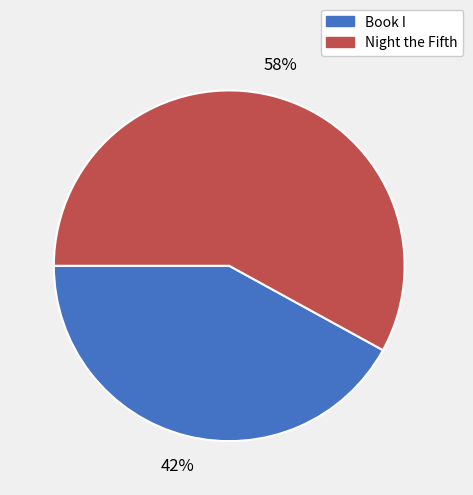

Is the sum of Book I and Night the Fifth greater than half?

Yes